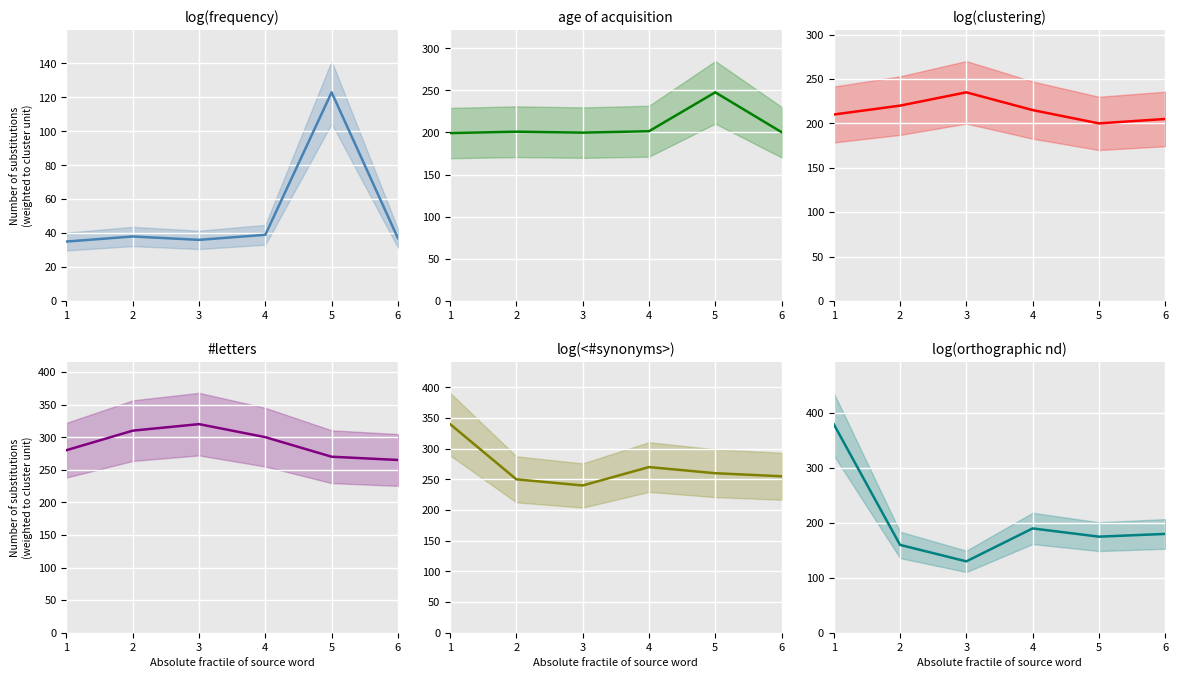

Read the value at 6.

180